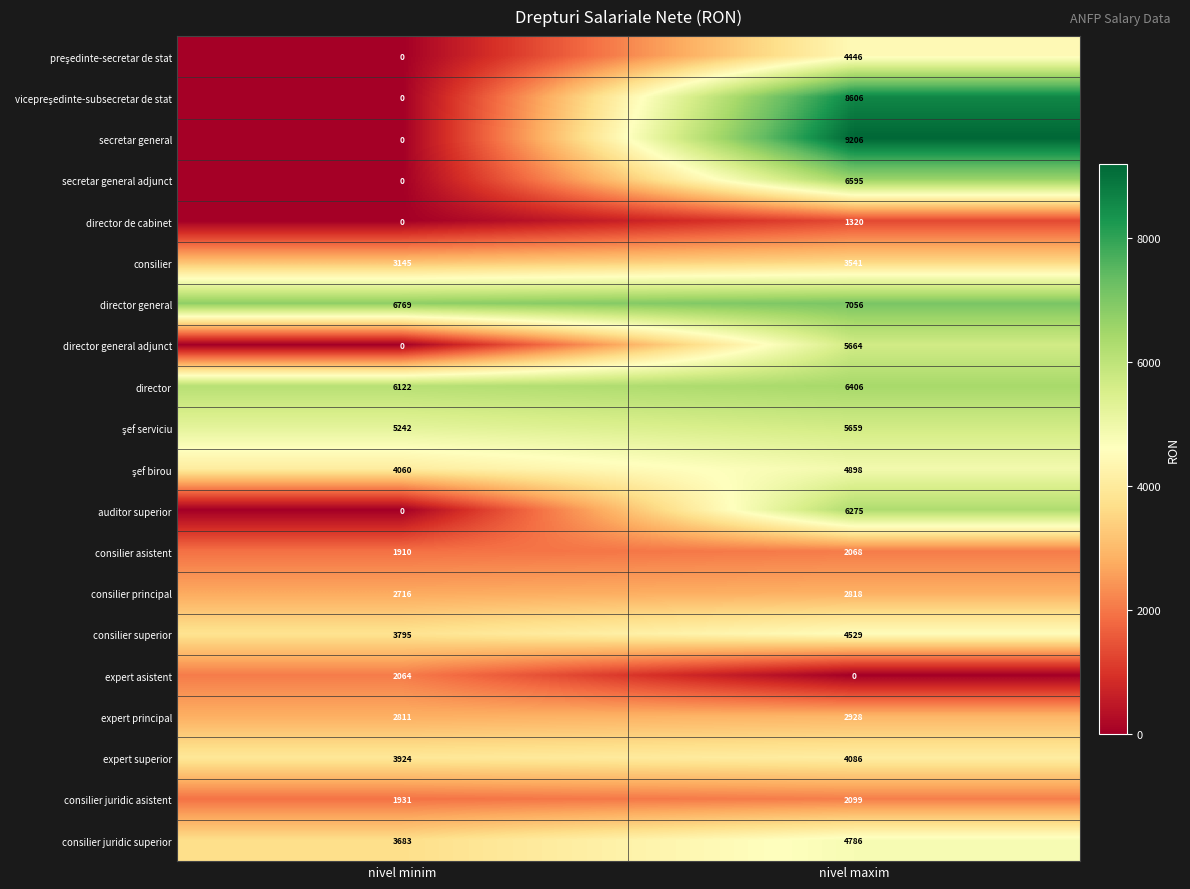

Between nivel minim and nivel maxim, which series saw the biggest shift?

secretar general